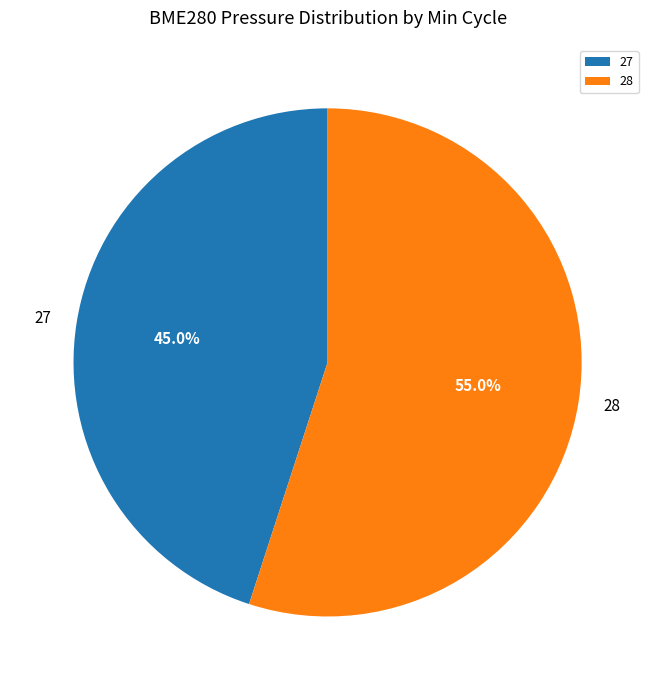

How many segments does this pie chart have?

2